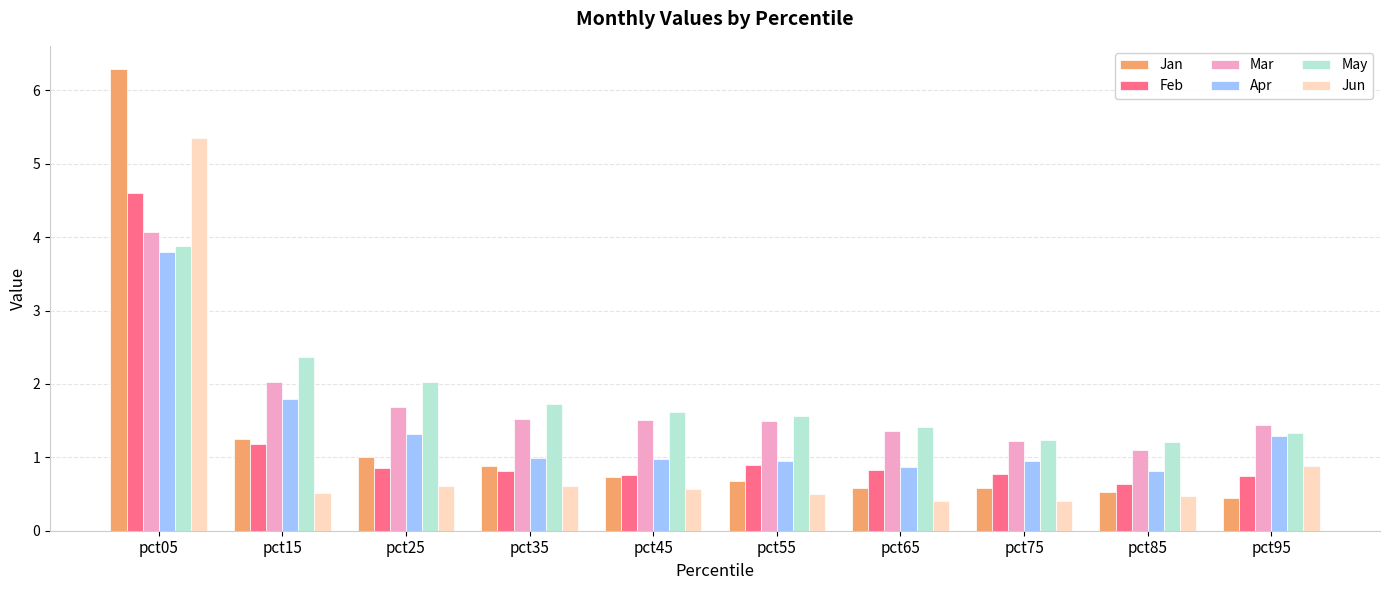

The Jun series shows 0.2 at pct35. True or false?

False